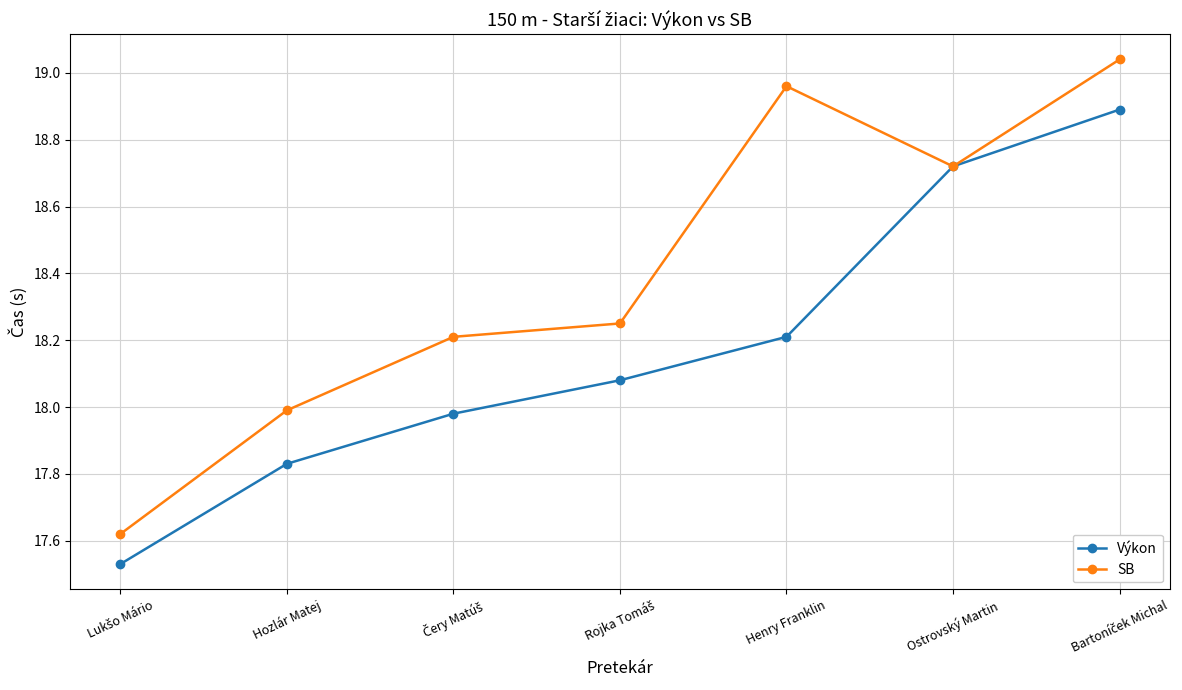

Where is the first local maximum for SB?

Henry Franklin